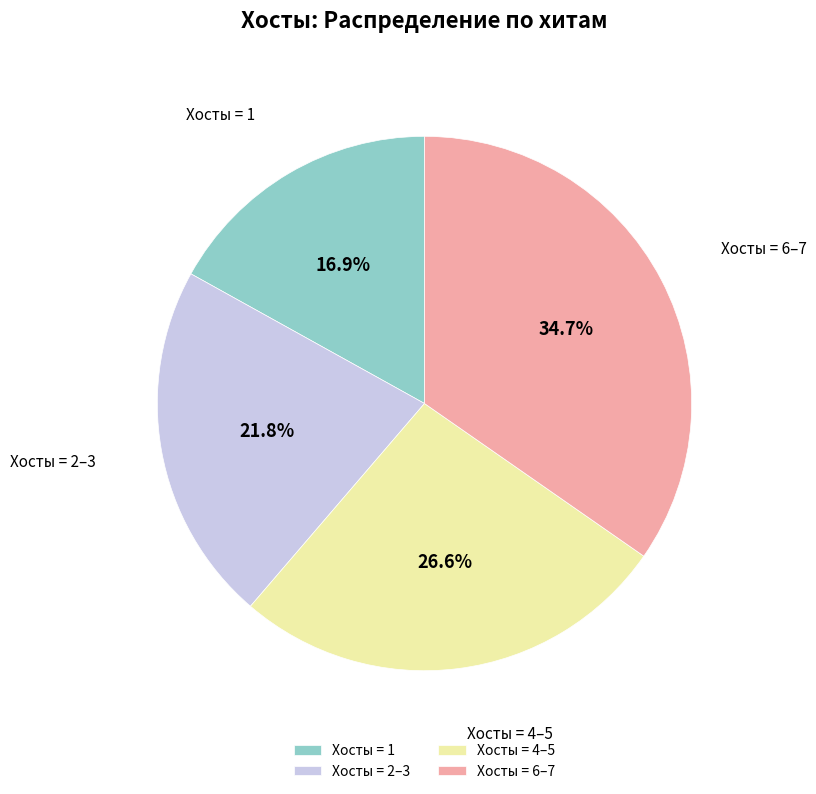

To the nearest percent, what is the average slice percentage?

25%